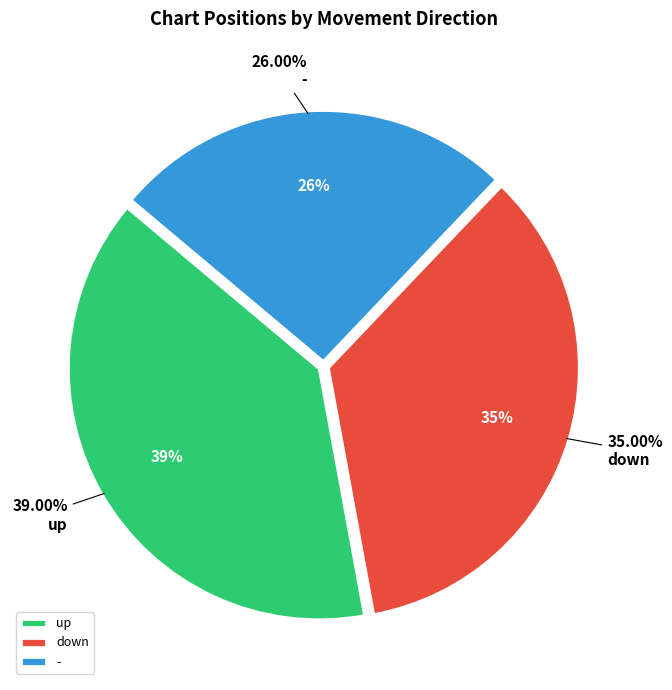

What percentage is NOT represented by -?

74.0%